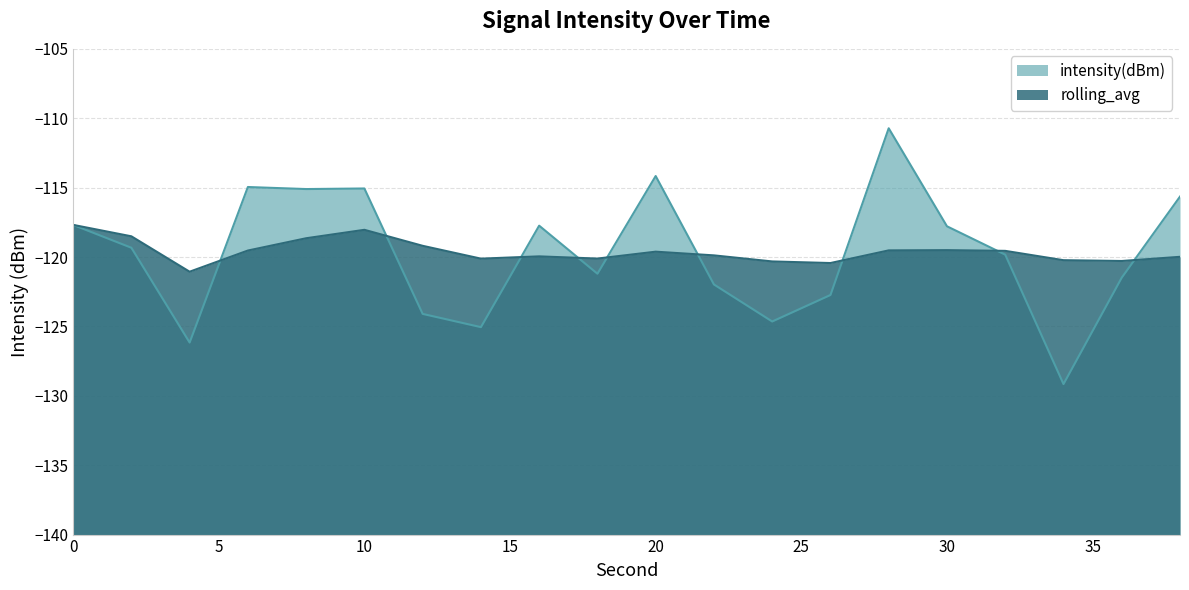

True or false: intensity(dBm) and rolling_avg cross at least once.

True